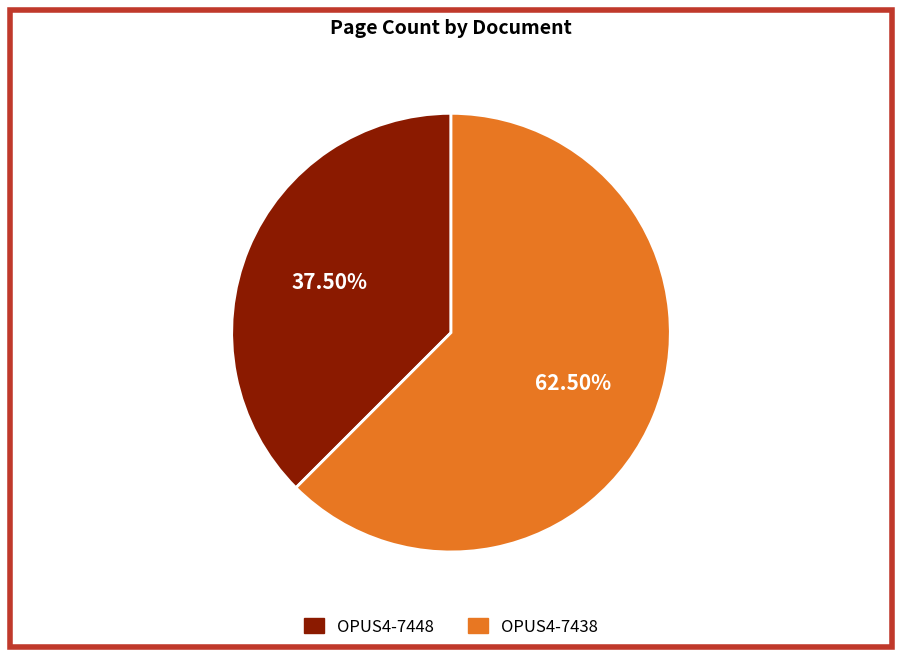

Is the sum of OPUS4-7438 and OPUS4-7448 greater than half?

Yes